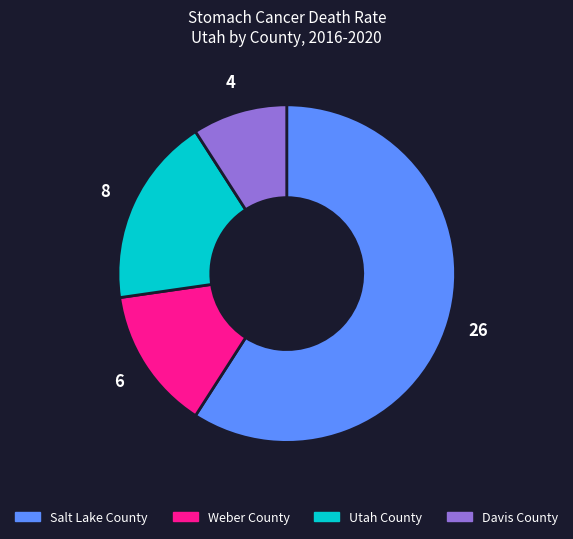

Combined, do Utah County and Davis County account for over 50%?

No